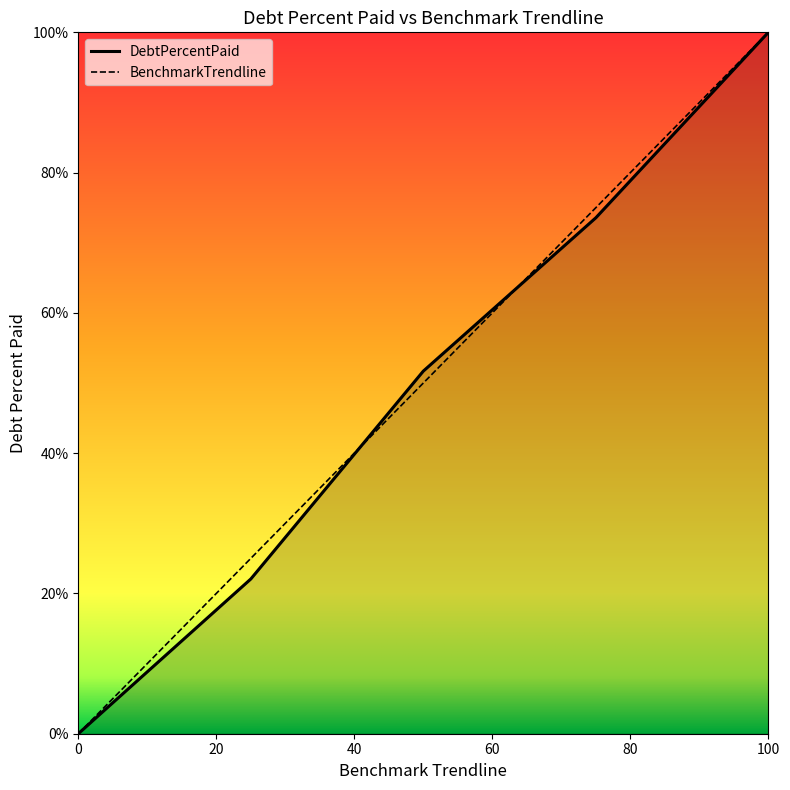

What is the sum of all DebtPercentPaid values?

247.3